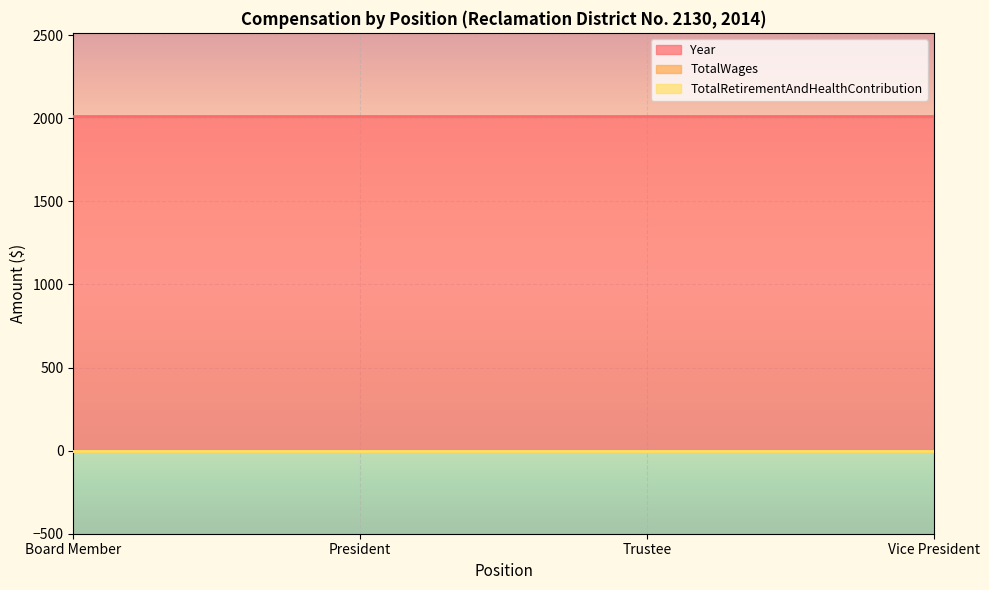

Reading left to right, list all the values displayed in this chart.

Year: Board Member=2014	President=2014	Trustee=2014	Vice President=2014
TotalWages: Board Member=0	President=0	Trustee=0	Vice President=0
TotalRetirementAndHealthContribution: Board Member=0	President=0	Trustee=0	Vice President=0